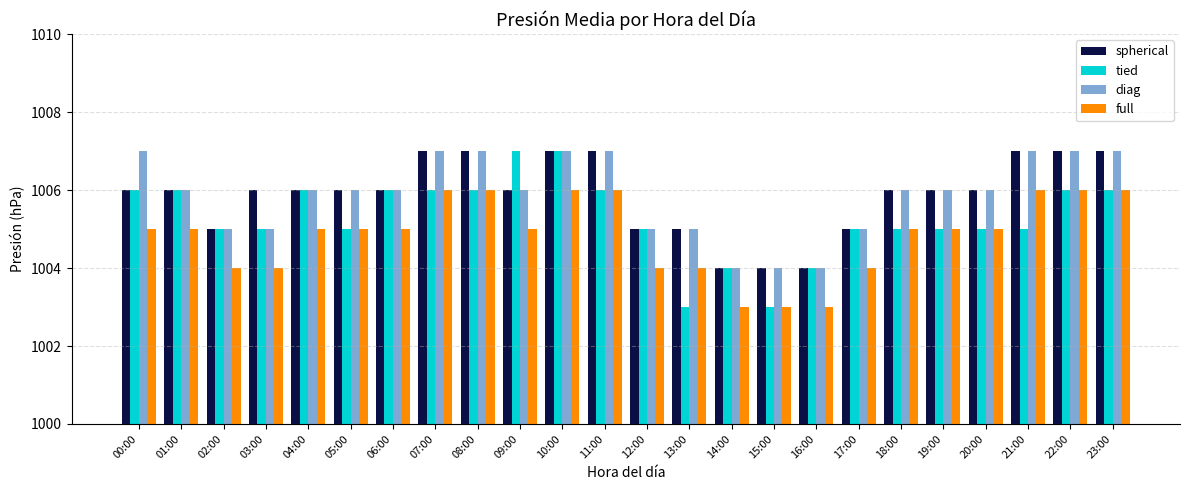

What is the lowest value of the tied series?

1003